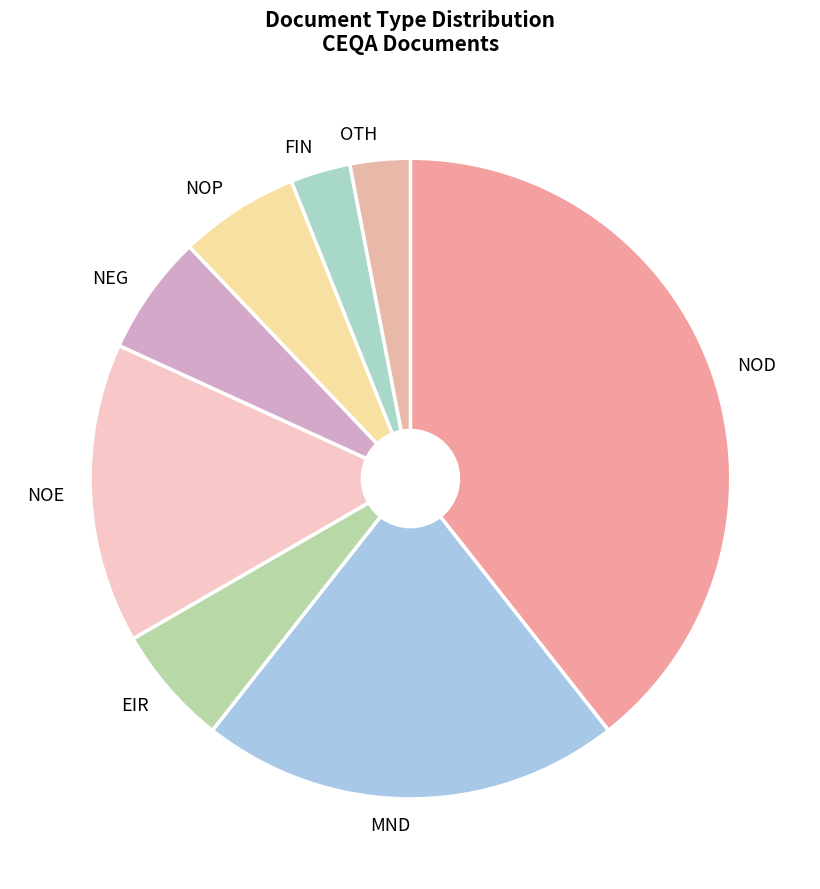

Which category has the biggest portion of the pie?

NOD